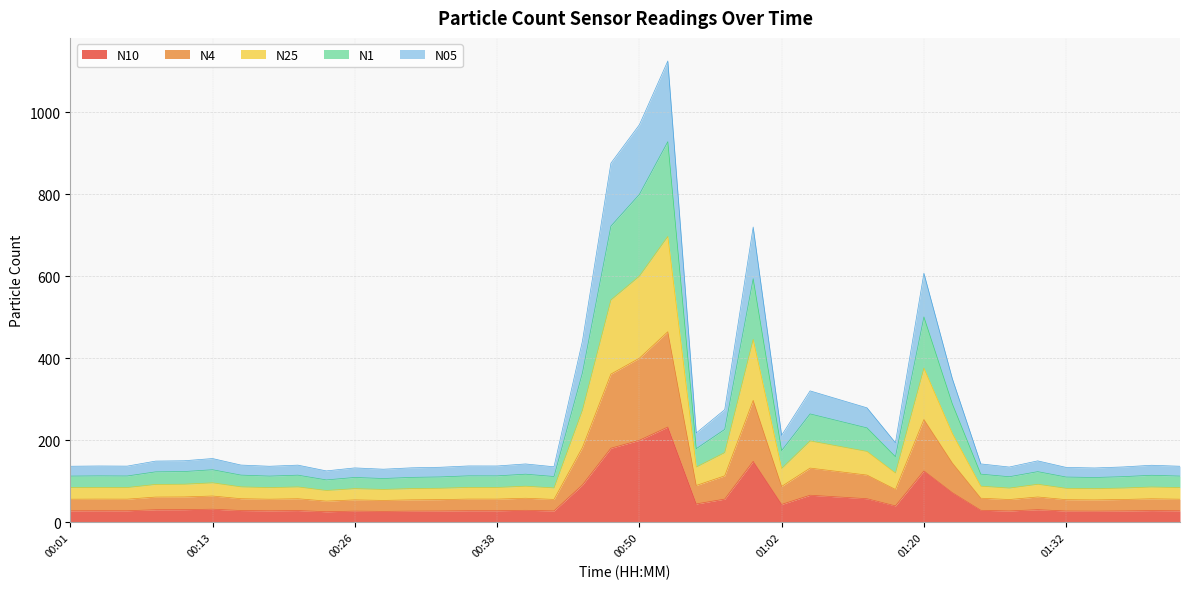

What is the label of the 35th point from the left?

01:30